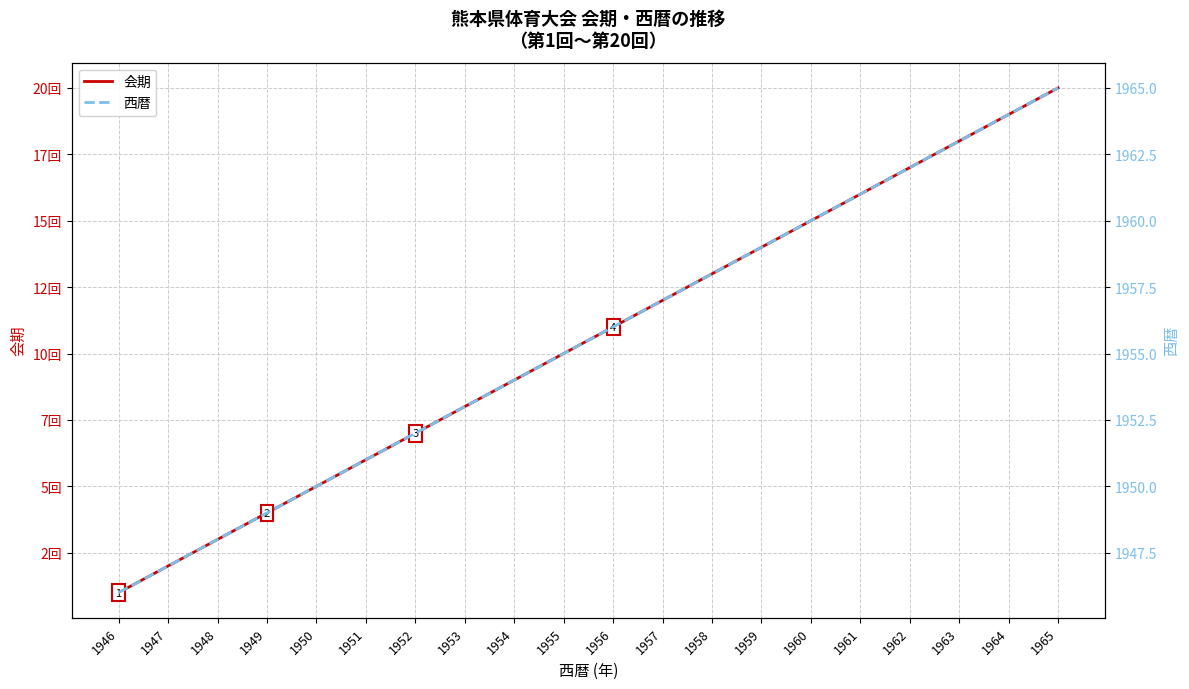

At which category is the sum across all series the highest?

1965